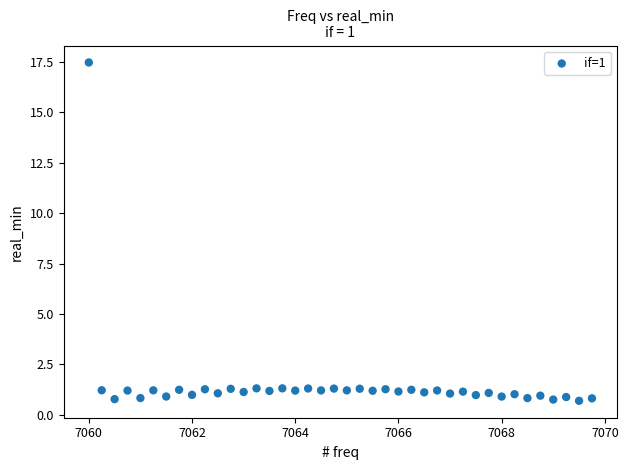

What is the range of X values (max minus min)?

9.8